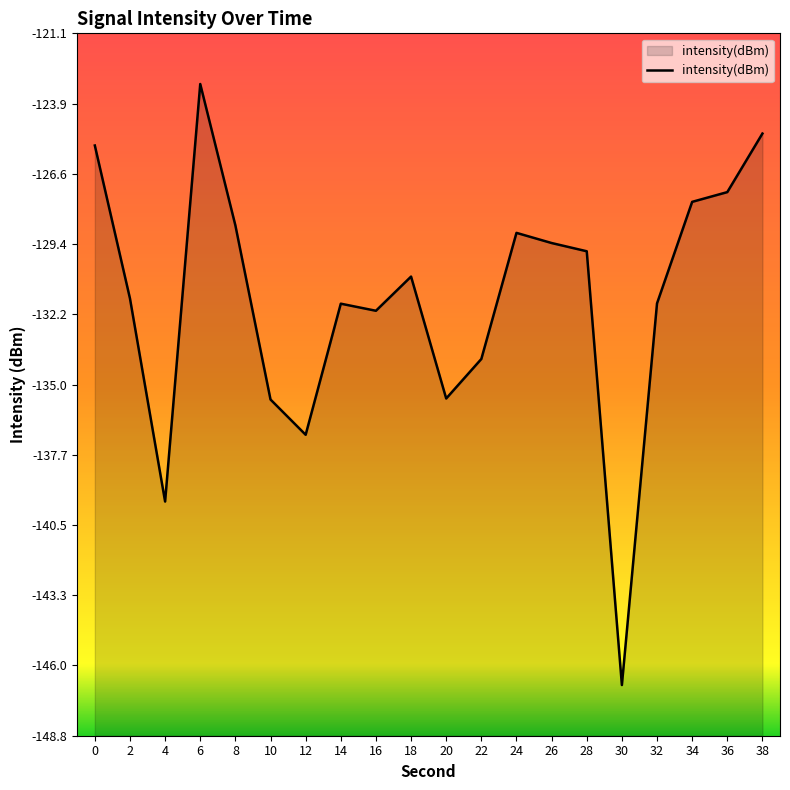

What is the value of the 15th point from the left?

-129.7